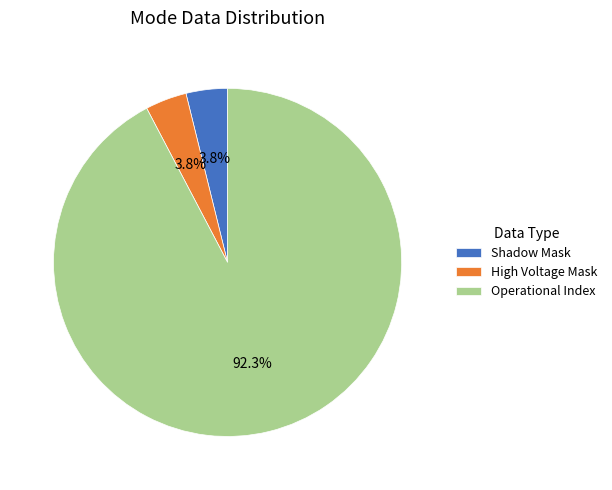

Which category has the biggest portion of the pie?

Operational Index